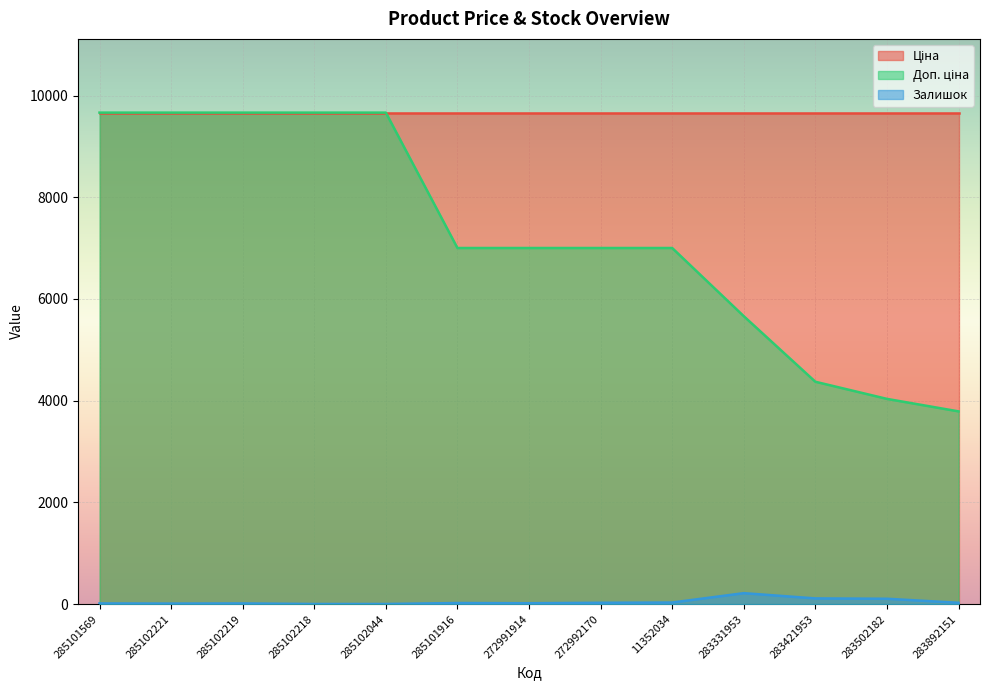

What is the label of the 8th point from the right?

285101916